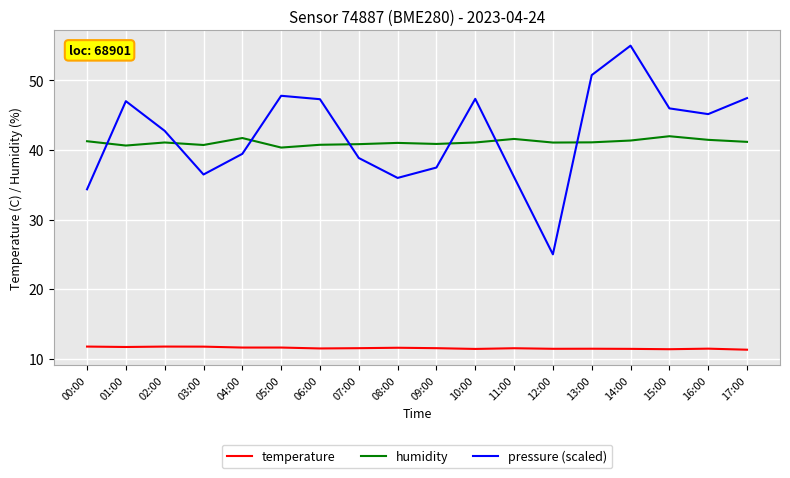

How many times do pressure (scaled) and humidity cross each other?

7